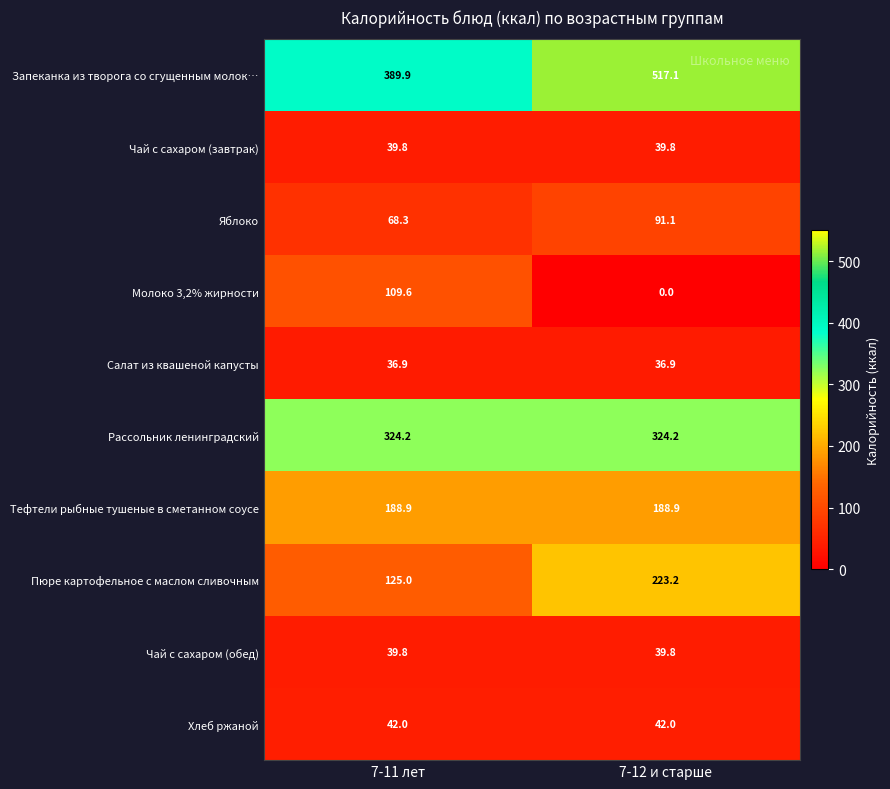

Where does the Пюре картофельное с маслом сливочным series first go above 223?

7-12 и старше